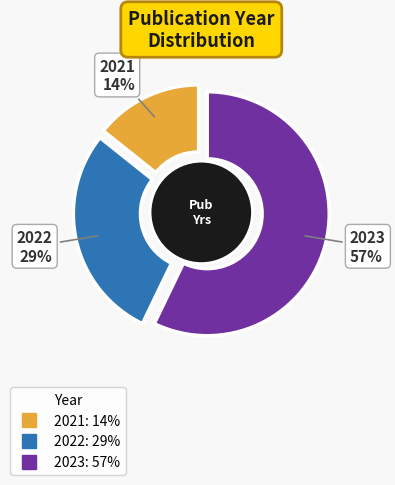

Which has a higher value, 2021 (Backx) or 2022 (Streef)?

2022 (Streef)